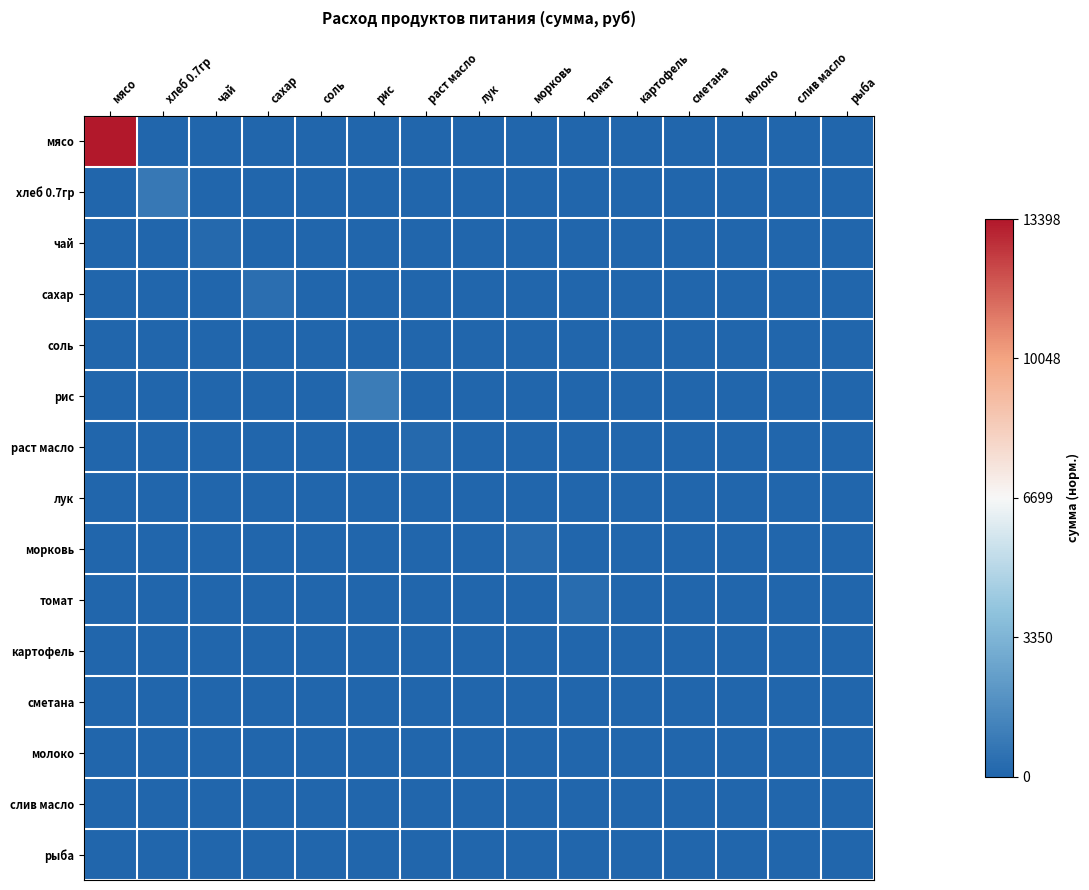

Reading right to left, transcribe all the data shown in this chart.

мясо: рыба=0.0	слив масло=0.0	молоко=0.0	сметана=0.0	картофель=0.0	томат=0.0	морковь=0.0	лук=0.0	раст масло=0.0	рис=0.0	соль=0.0	сахар=0.0	чай=0.0	хлеб 0.7гр=0.0	мясо=1.0
хлеб 0.7гр: рыба=0.0	слив масло=0.0	молоко=0.0	сметана=0.0	картофель=0.0	томат=0.0	морковь=0.0	лук=0.0	раст масло=0.0	рис=0.0	соль=0.0	сахар=0.0	чай=0.0	хлеб 0.7гр=0.1	мясо=0.0
чай: рыба=0.0	слив масло=0.0	молоко=0.0	сметана=0.0	картофель=0.0	томат=0.0	морковь=0.0	лук=0.0	раст масло=0.0	рис=0.0	соль=0.0	сахар=0.0	чай=0.0	хлеб 0.7гр=0.0	мясо=0.0
сахар: рыба=0.0	слив масло=0.0	молоко=0.0	сметана=0.0	картофель=0.0	томат=0.0	морковь=0.0	лук=0.0	раст масло=0.0	рис=0.0	соль=0.0	сахар=0.0	чай=0.0	хлеб 0.7гр=0.0	мясо=0.0
соль: рыба=0.0	слив масло=0.0	молоко=0.0	сметана=0.0	картофель=0.0	томат=0.0	морковь=0.0	лук=0.0	раст масло=0.0	рис=0.0	соль=0.0	сахар=0.0	чай=0.0	хлеб 0.7гр=0.0	мясо=0.0
рис: рыба=0.0	слив масло=0.0	молоко=0.0	сметана=0.0	картофель=0.0	томат=0.0	морковь=0.0	лук=0.0	раст масло=0.0	рис=0.1	соль=0.0	сахар=0.0	чай=0.0	хлеб 0.7гр=0.0	мясо=0.0
раст масло: рыба=0.0	слив масло=0.0	молоко=0.0	сметана=0.0	картофель=0.0	томат=0.0	морковь=0.0	лук=0.0	раст масло=0.0	рис=0.0	соль=0.0	сахар=0.0	чай=0.0	хлеб 0.7гр=0.0	мясо=0.0
лук: рыба=0.0	слив масло=0.0	молоко=0.0	сметана=0.0	картофель=0.0	томат=0.0	морковь=0.0	лук=0.0	раст масло=0.0	рис=0.0	соль=0.0	сахар=0.0	чай=0.0	хлеб 0.7гр=0.0	мясо=0.0
морковь: рыба=0.0	слив масло=0.0	молоко=0.0	сметана=0.0	картофель=0.0	томат=0.0	морковь=0.0	лук=0.0	раст масло=0.0	рис=0.0	соль=0.0	сахар=0.0	чай=0.0	хлеб 0.7гр=0.0	мясо=0.0
томат: рыба=0.0	слив масло=0.0	молоко=0.0	сметана=0.0	картофель=0.0	томат=0.0	морковь=0.0	лук=0.0	раст масло=0.0	рис=0.0	соль=0.0	сахар=0.0	чай=0.0	хлеб 0.7гр=0.0	мясо=0.0
картофель: рыба=0.0	слив масло=0.0	молоко=0.0	сметана=0.0	картофель=0.0	томат=0.0	морковь=0.0	лук=0.0	раст масло=0.0	рис=0.0	соль=0.0	сахар=0.0	чай=0.0	хлеб 0.7гр=0.0	мясо=0.0
сметана: рыба=0.0	слив масло=0.0	молоко=0.0	сметана=0.0	картофель=0.0	томат=0.0	морковь=0.0	лук=0.0	раст масло=0.0	рис=0.0	соль=0.0	сахар=0.0	чай=0.0	хлеб 0.7гр=0.0	мясо=0.0
молоко: рыба=0.0	слив масло=0.0	молоко=0.0	сметана=0.0	картофель=0.0	томат=0.0	морковь=0.0	лук=0.0	раст масло=0.0	рис=0.0	соль=0.0	сахар=0.0	чай=0.0	хлеб 0.7гр=0.0	мясо=0.0
слив масло: рыба=0.0	слив масло=0.0	молоко=0.0	сметана=0.0	картофель=0.0	томат=0.0	морковь=0.0	лук=0.0	раст масло=0.0	рис=0.0	соль=0.0	сахар=0.0	чай=0.0	хлеб 0.7гр=0.0	мясо=0.0
рыба: рыба=0.0	слив масло=0.0	молоко=0.0	сметана=0.0	картофель=0.0	томат=0.0	морковь=0.0	лук=0.0	раст масло=0.0	рис=0.0	соль=0.0	сахар=0.0	чай=0.0	хлеб 0.7гр=0.0	мясо=0.0